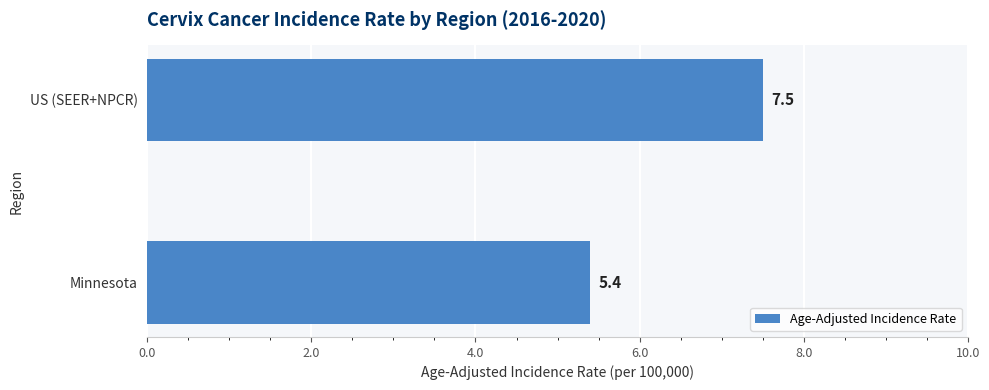

List the labels in order of value, smallest first.

Minnesota, US (SEER+NPCR)